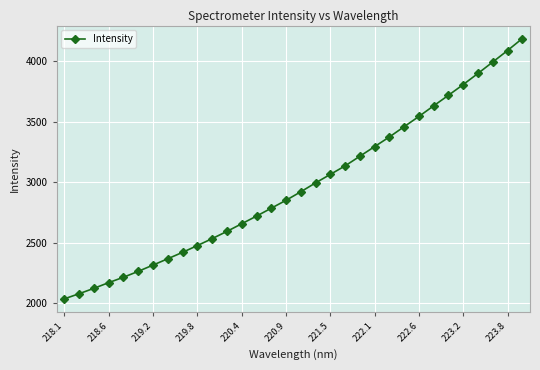

What is the value of the 5th point from the left?

2214.9